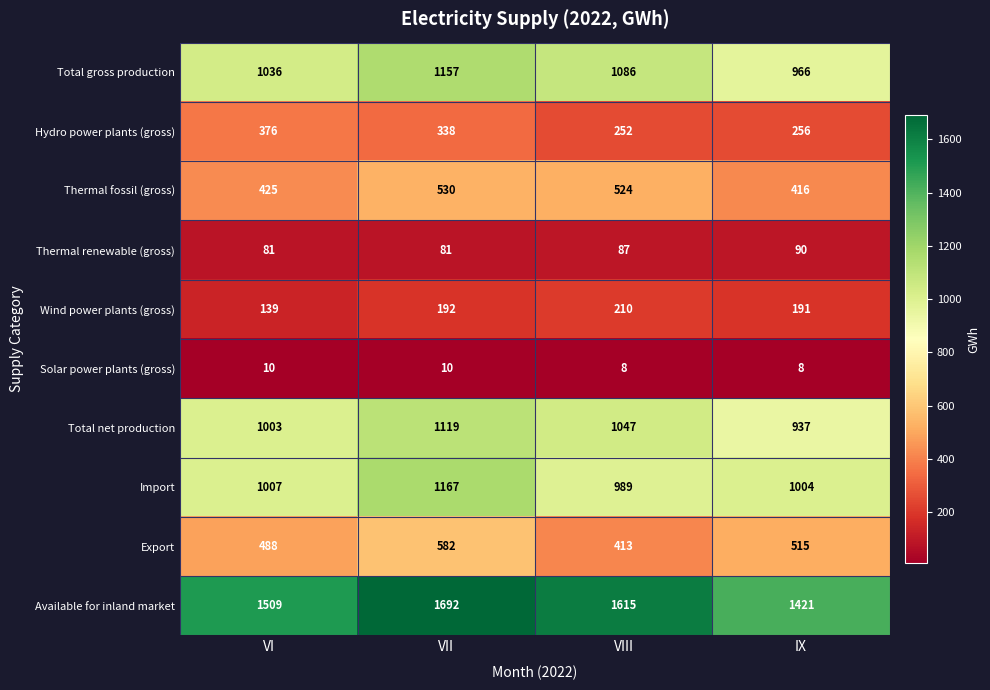

What is the minimum value shown in the chart?

8